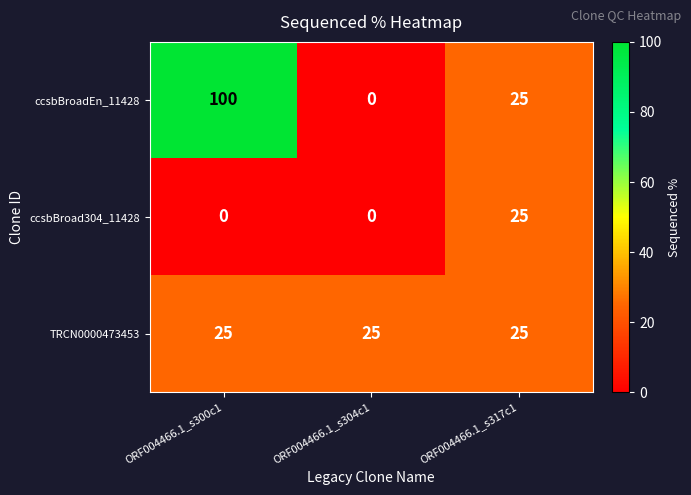

At how many categories does at least one series exceed 50?

1